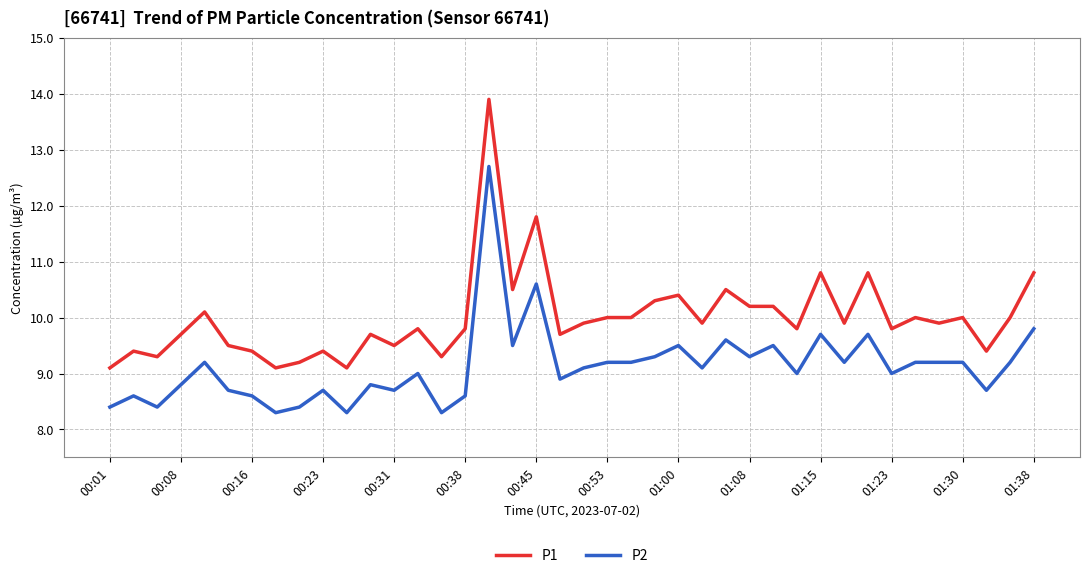

Reading right to left, list all the values displayed in this chart.

P1: 10.8	10.0	9.4	10.0	9.9	10.0	9.8	10.8	9.9	10.8	9.8	10.2	10.2	10.5	9.9	10.4	10.3	10.0	10.0	9.9	9.7	11.8	10.5	13.9	9.8	9.3	9.8	9.5	9.7	9.1	9.4	9.2	9.1	9.4	9.5	10.1	9.7	9.3	9.4	9.1
P2: 9.8	9.2	8.7	9.2	9.2	9.2	9.0	9.7	9.2	9.7	9.0	9.5	9.3	9.6	9.1	9.5	9.3	9.2	9.2	9.1	8.9	10.6	9.5	12.7	8.6	8.3	9.0	8.7	8.8	8.3	8.7	8.4	8.3	8.6	8.7	9.2	8.8	8.4	8.6	8.4